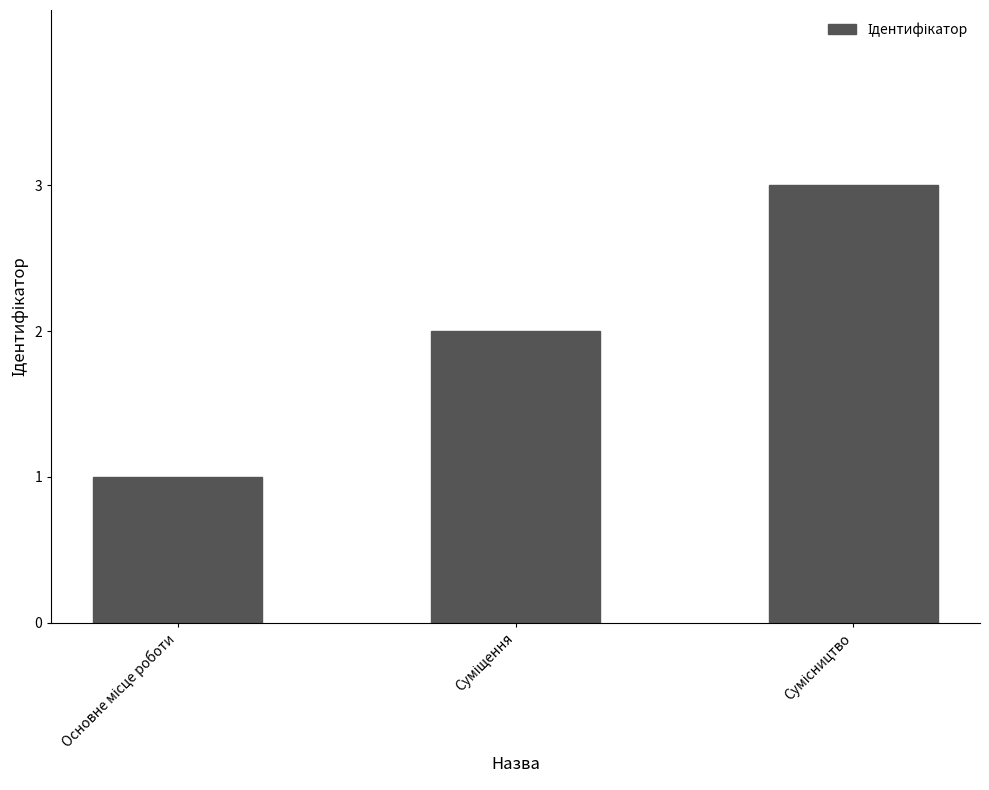

What is the maximum value shown in the chart?

3